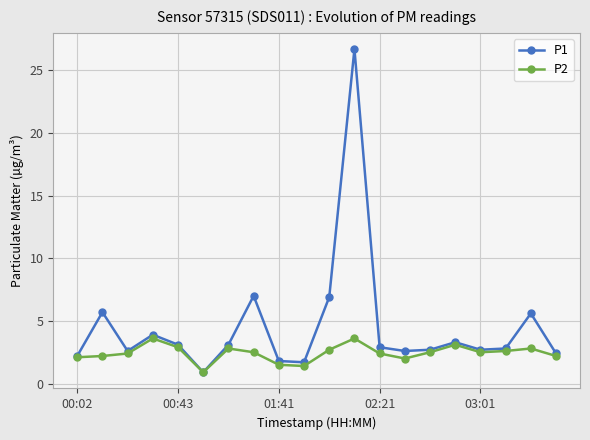

What is the value of the P1 point at the 12th from the left?

26.7